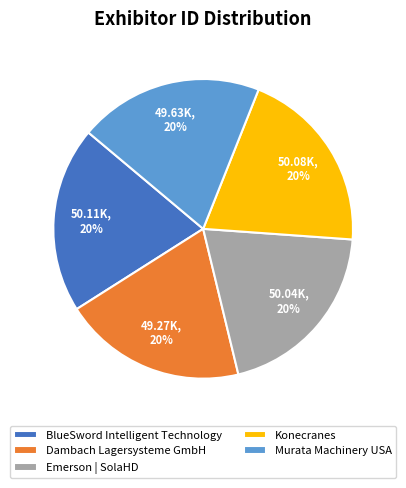

The Dambach Lagersysteme GmbH slice represents 32% of the pie. True or false?

False